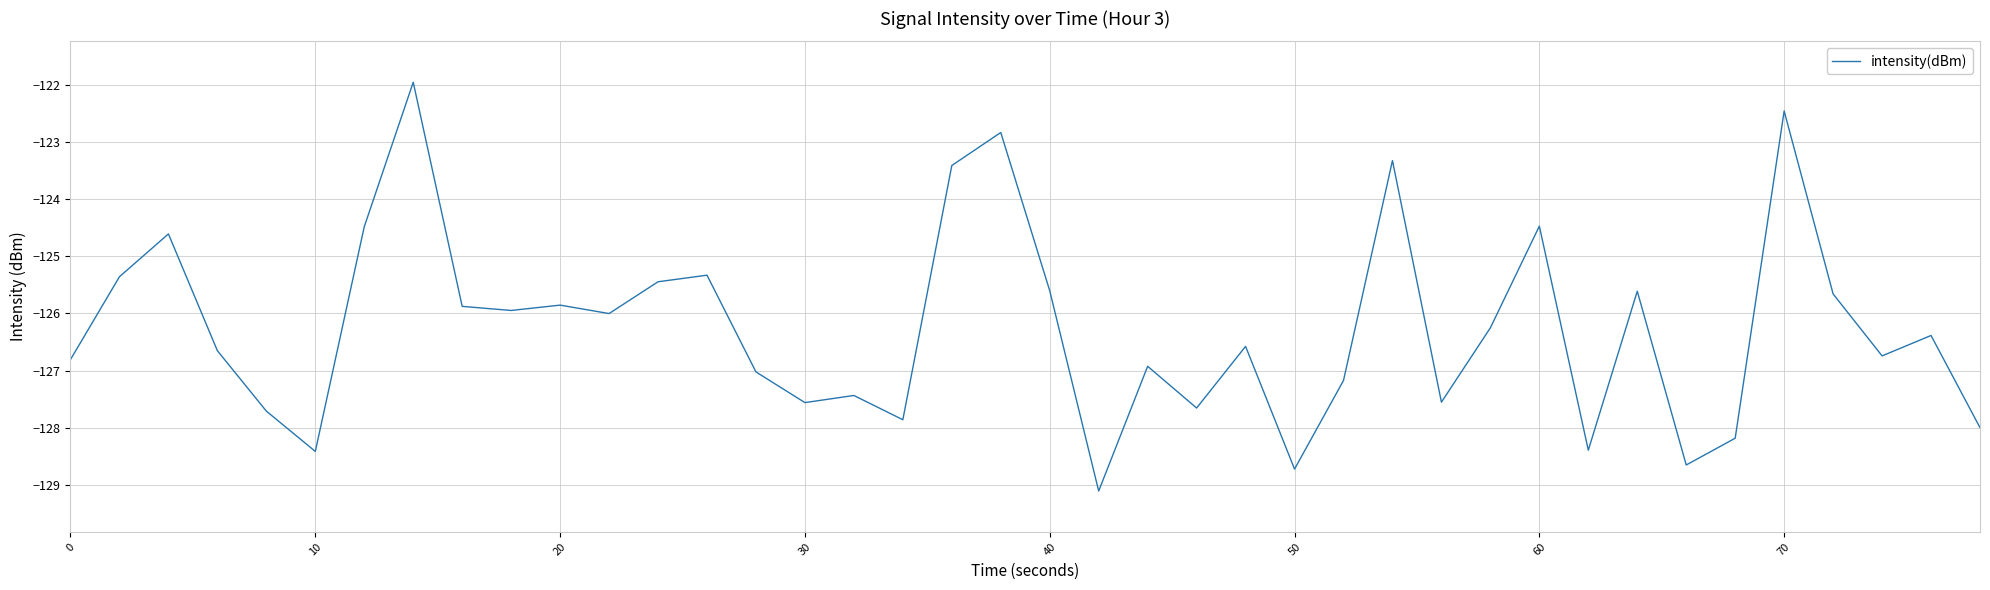

What is the smallest value displayed?

-129.1